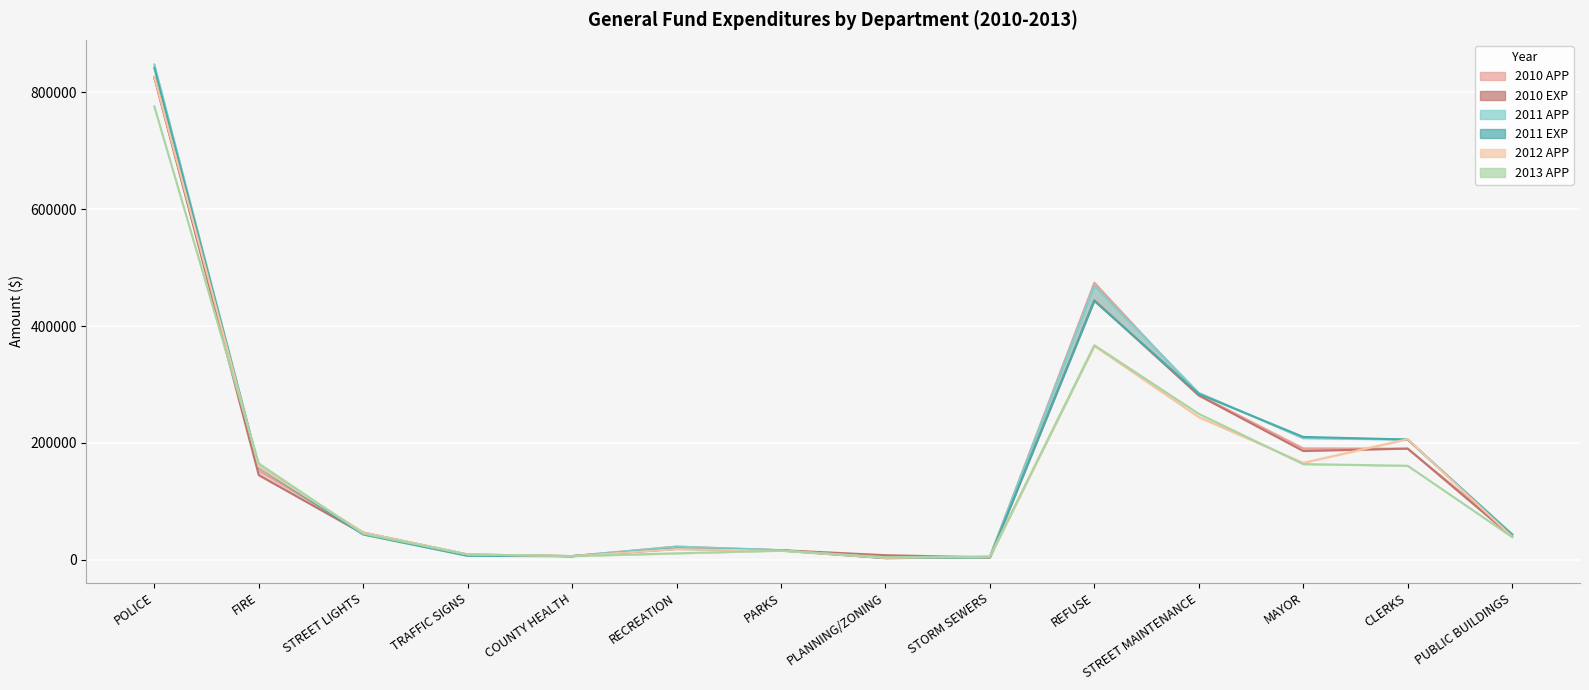

At RECREATION, list the series in order from largest to smallest.

2010 APP line, 2011 APP line, 2010 EXP line, 2011 EXP line, 2012 APP line, 2013 APP line